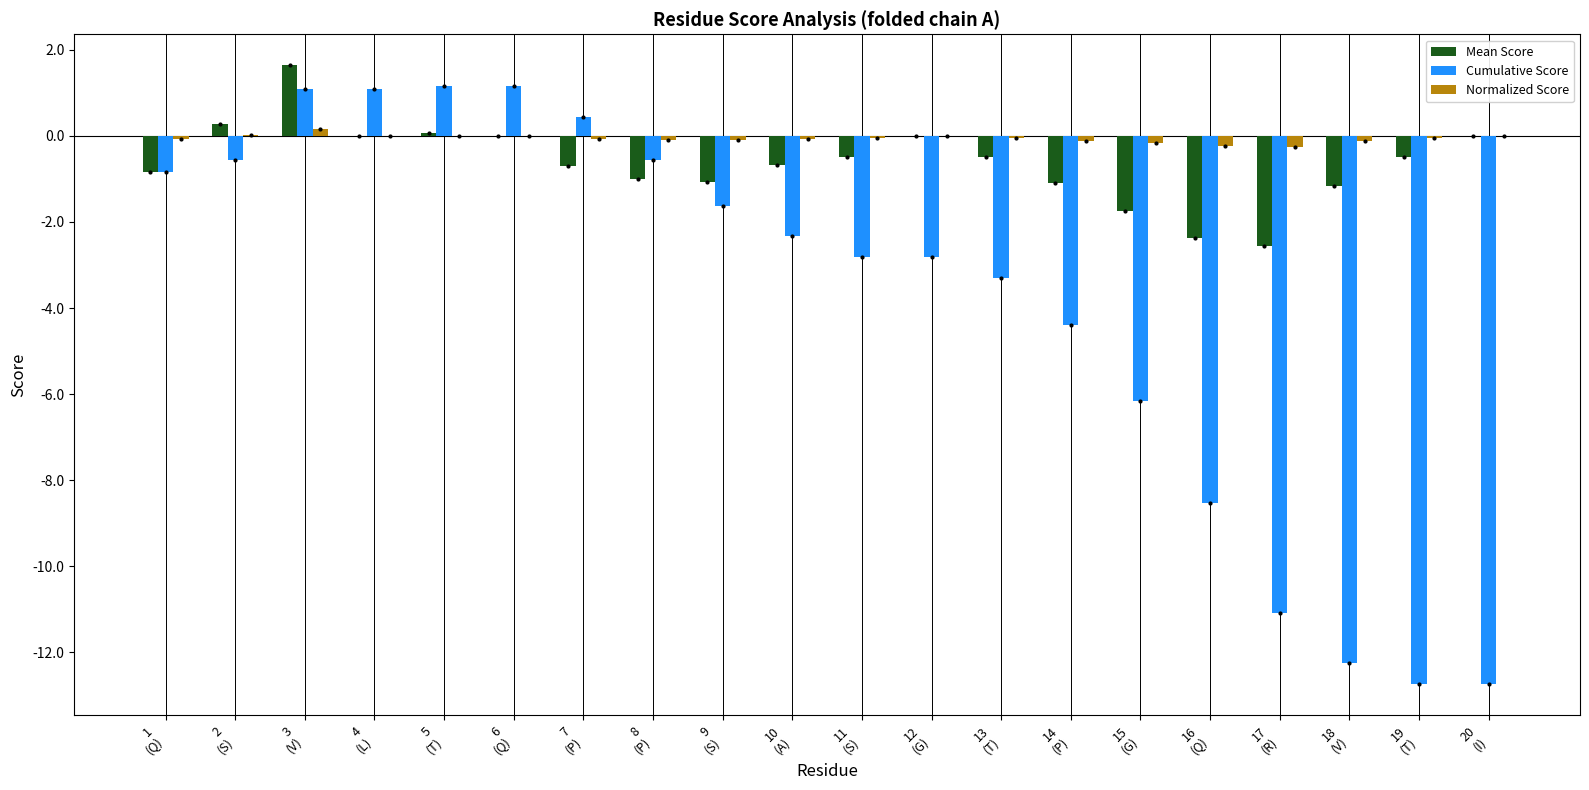

What is the average value of the Normalized Score series?

-0.1